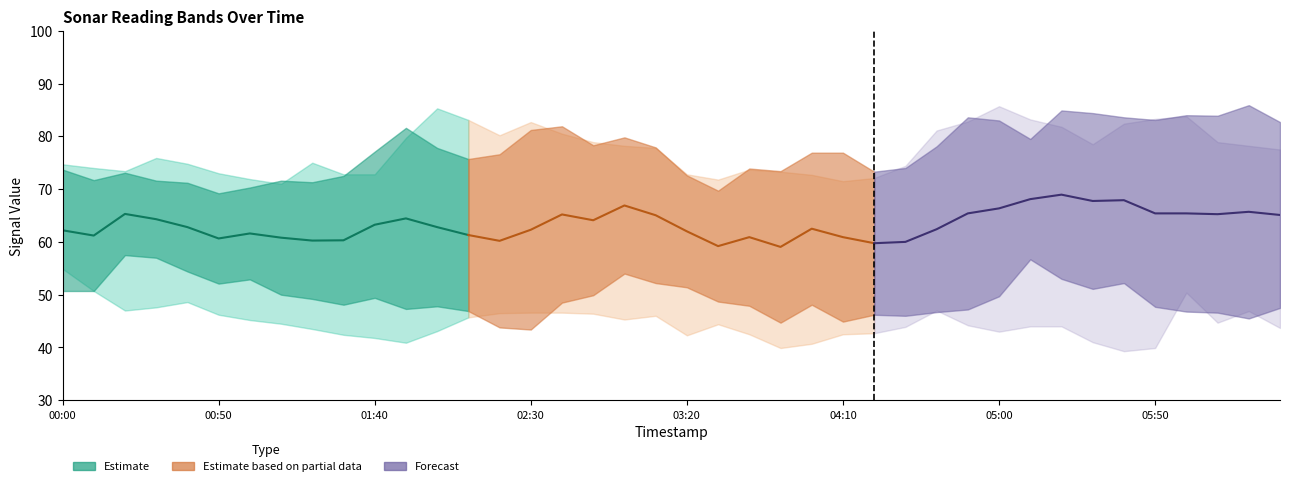

True or false: Forecast and Partial Estimate intersect in this chart.

True